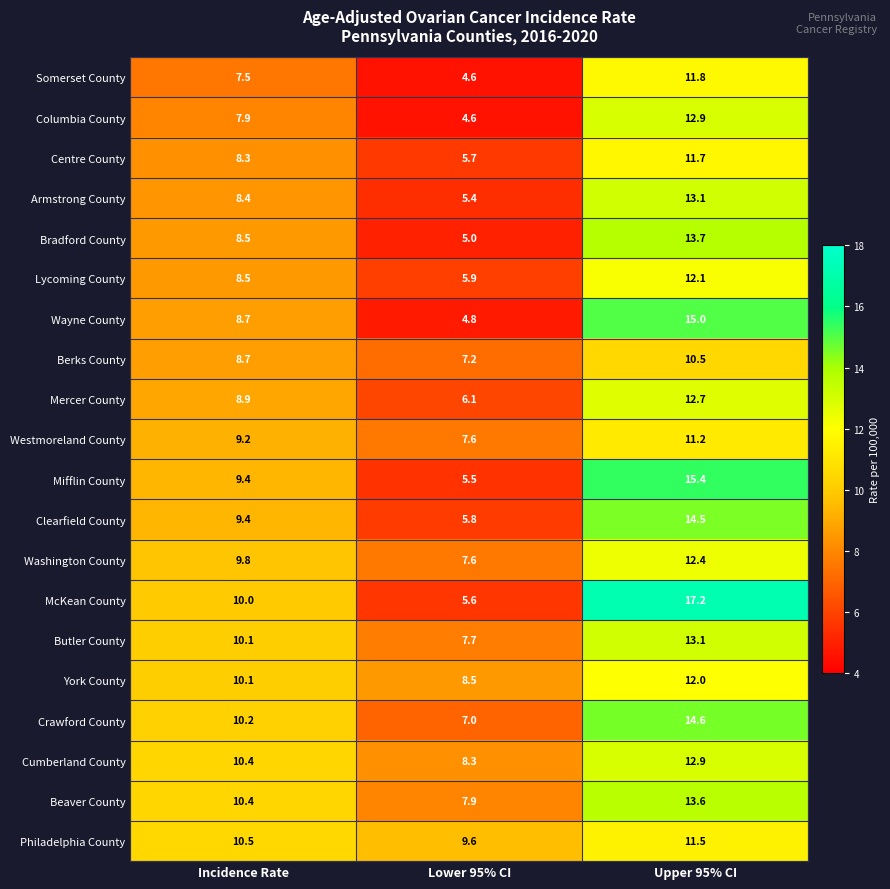

True or false: Columbia County has a value of 17.0 at Upper 95% CI.

False